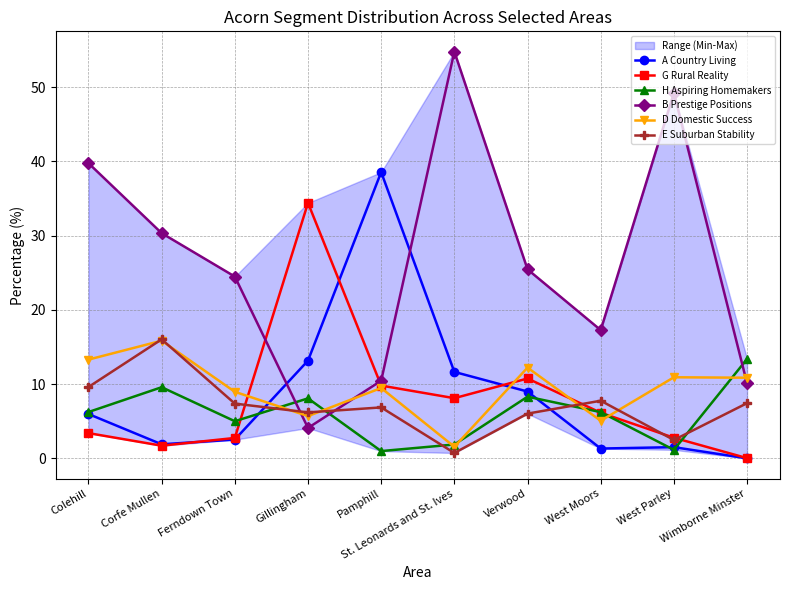

Is this an area chart (filled region under the line)?

No